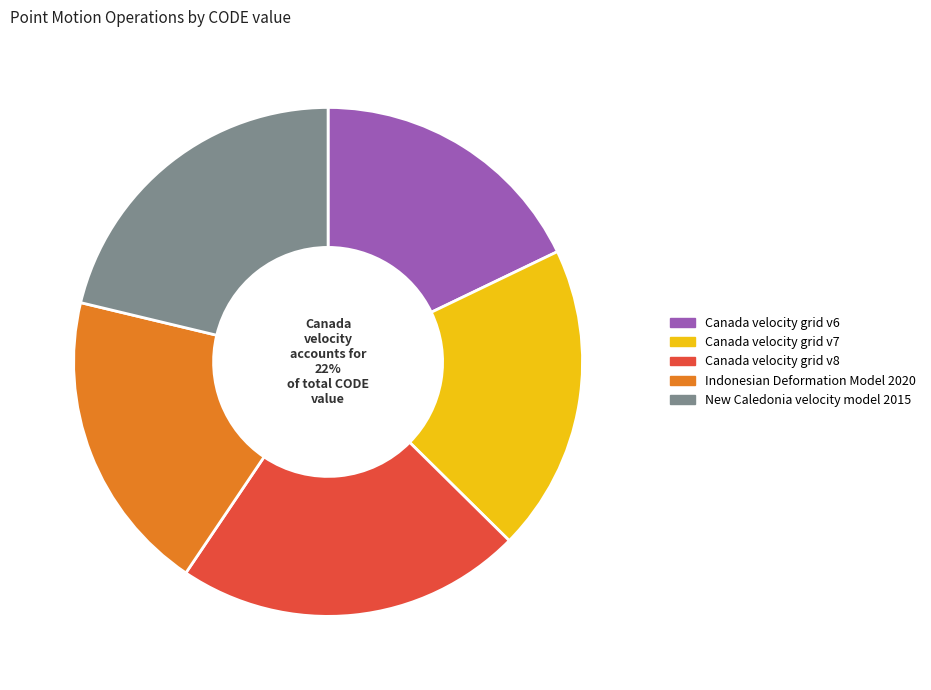

How many slices are in this pie chart?

5